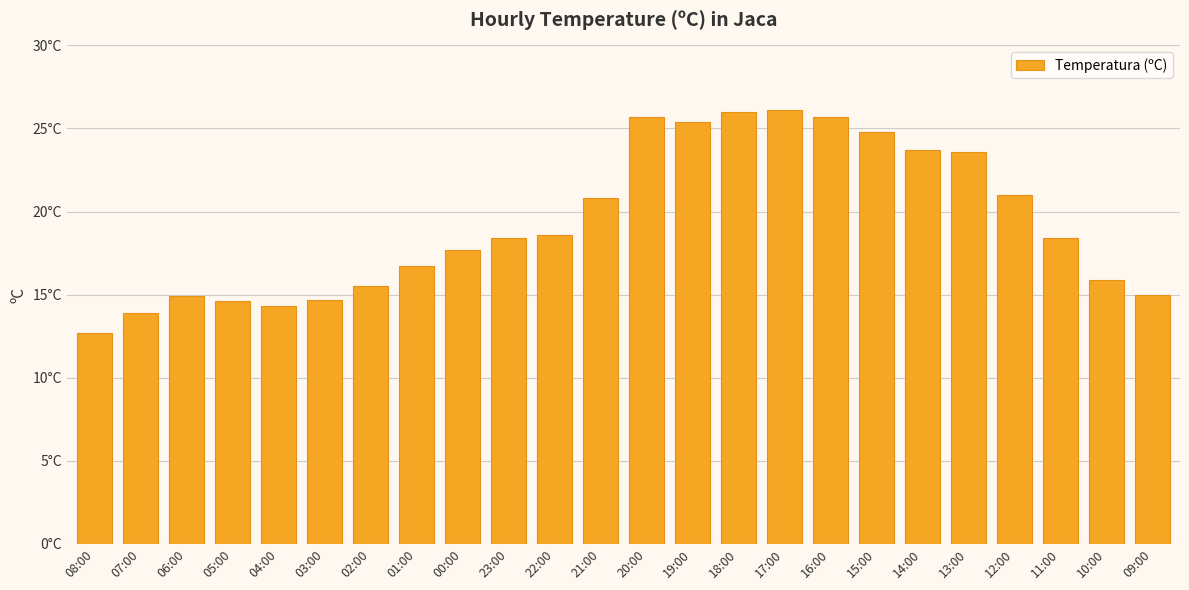

Which category has the lowest value across all series?

08:00